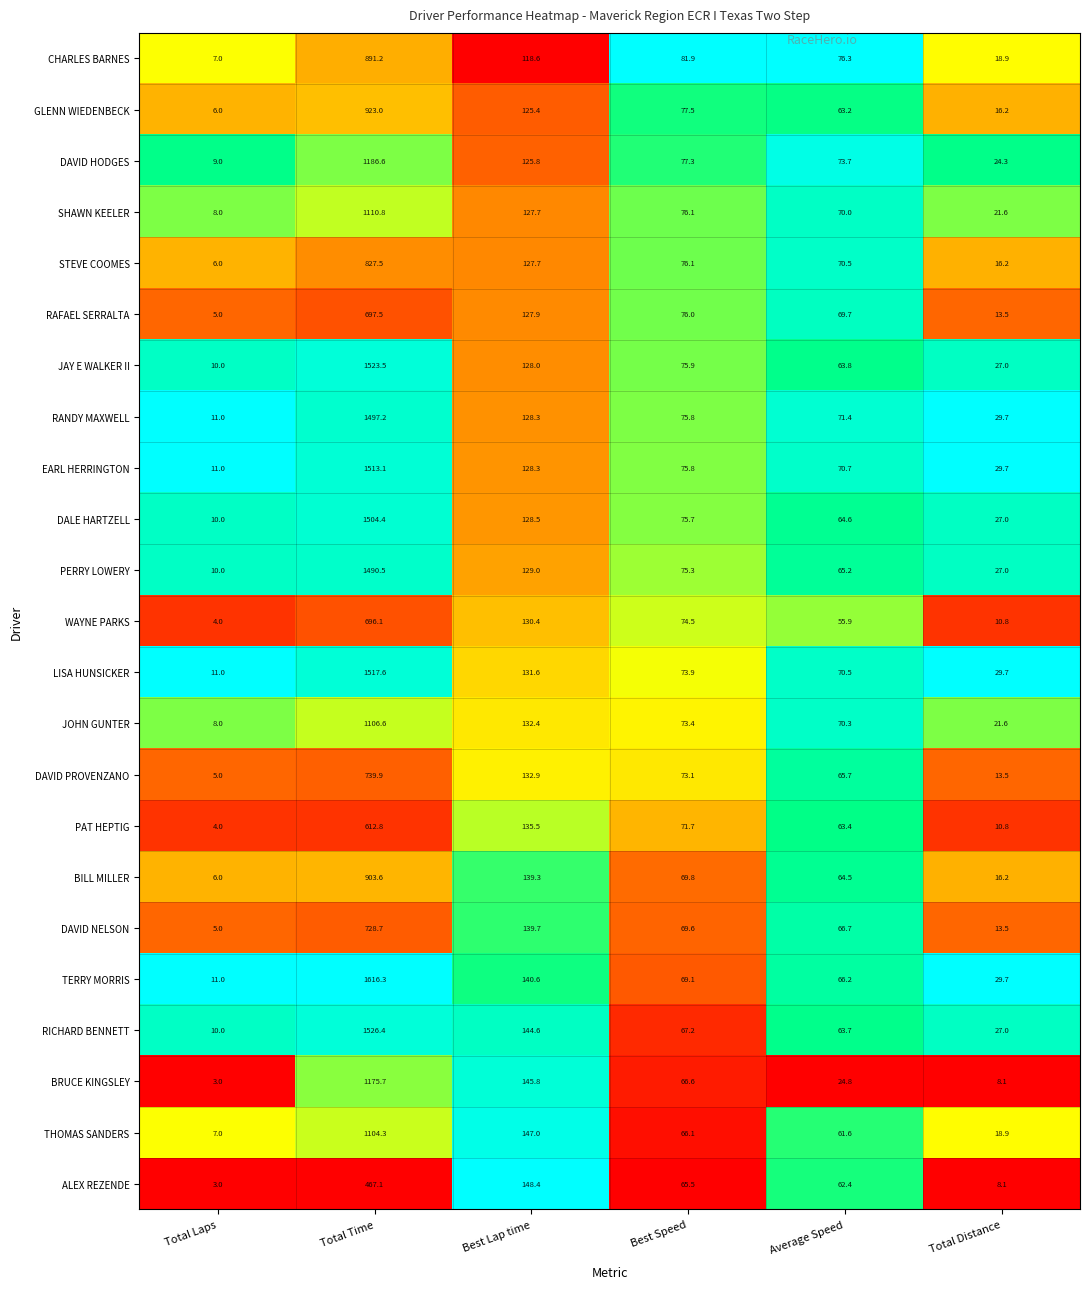

Is it true that JOHN GUNTER equals 115.3 at Average Speed?

False